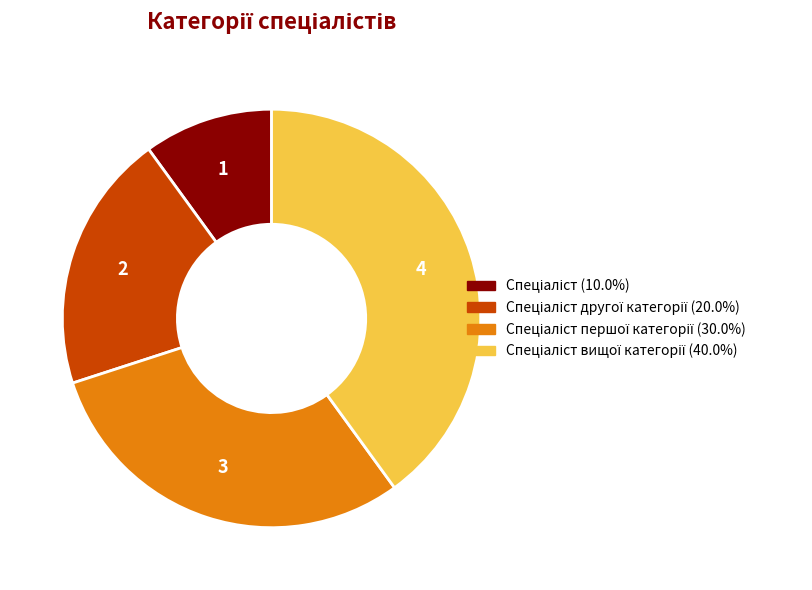

Count the number of slices in the pie.

4